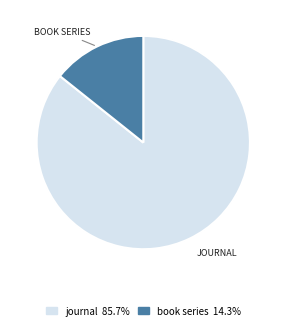

Do journal 85.7% and book series 14.3% together represent more than half of the pie?

Yes